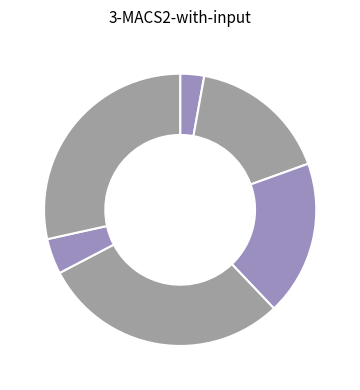

Does any single category account for the majority?

No